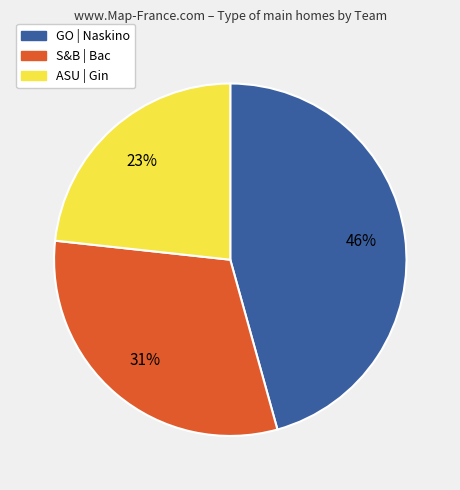

Does any single category account for the majority?

No